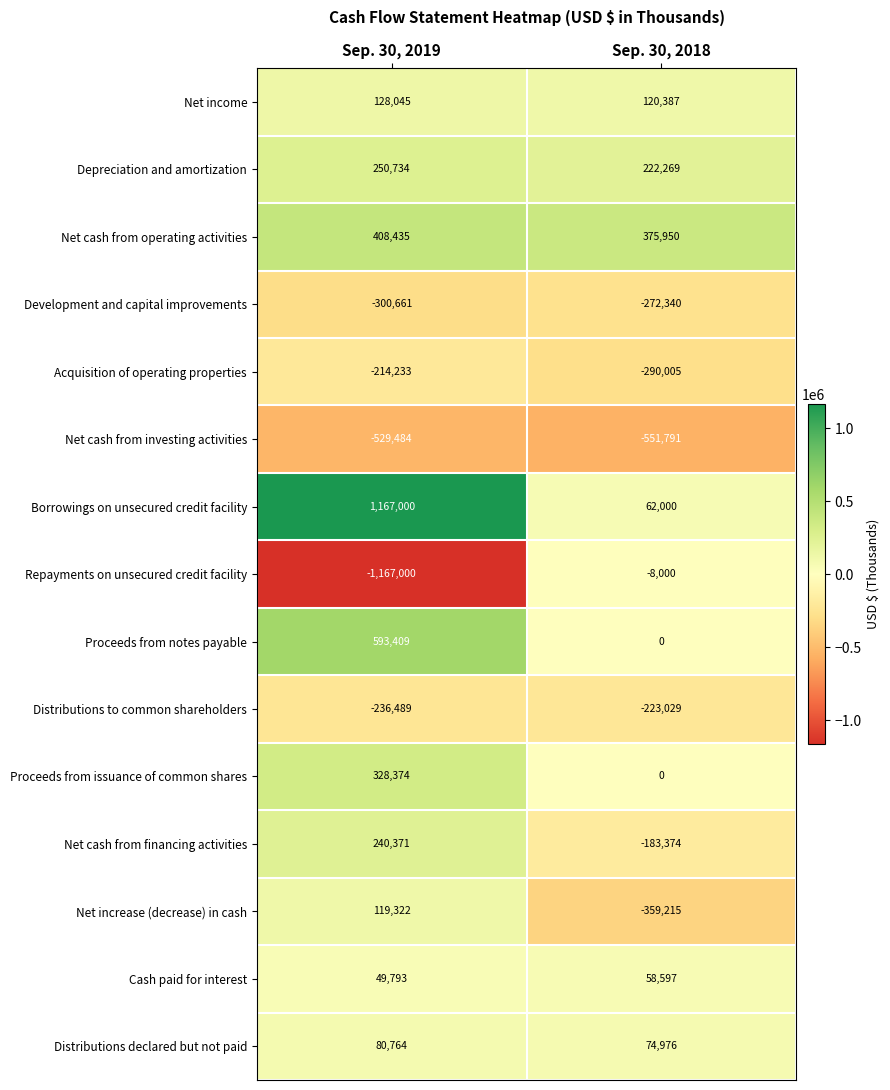

What is the difference between the highest and lowest values at Sep. 30, 2019?

2334000